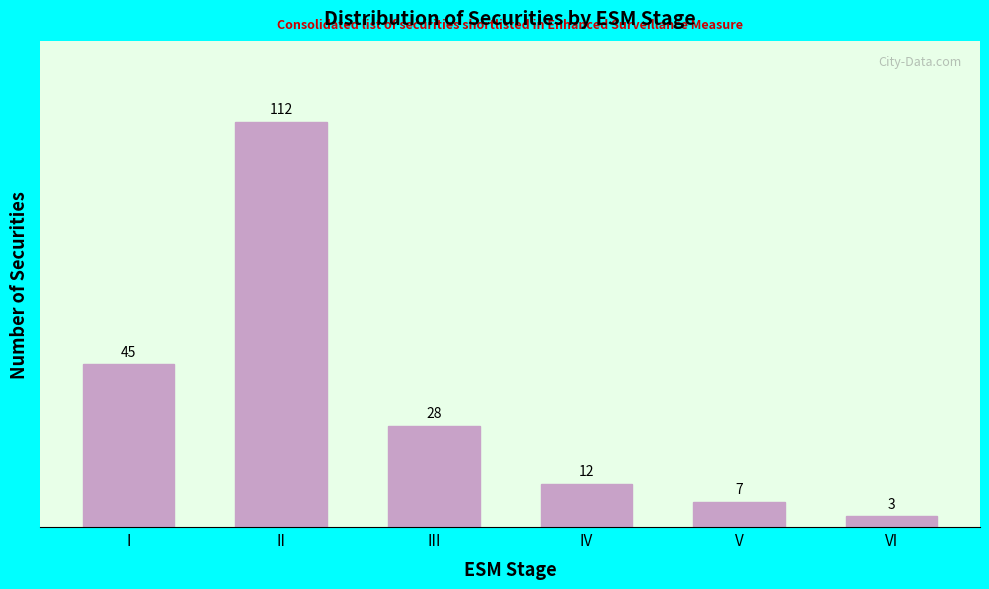

Reading left to right, extract all data points from this chart.

45	112	28	12	7	3